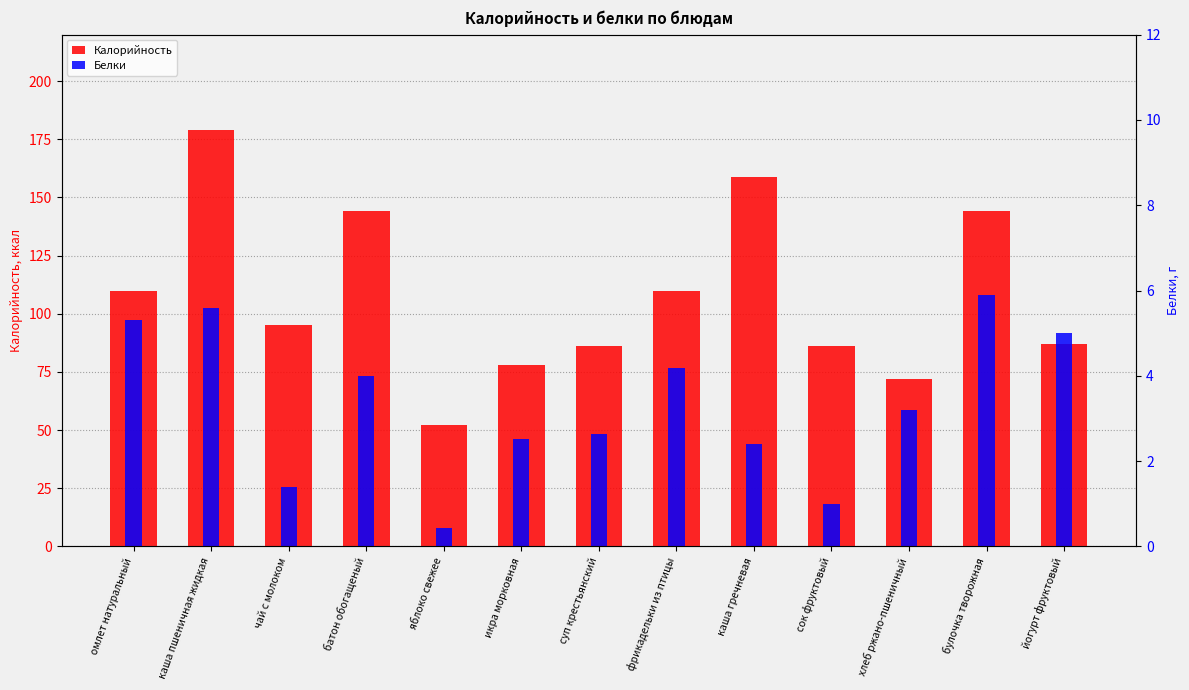

Which has a higher value, фрикадельки из птицы or икра морковная?

фрикадельки из птицы